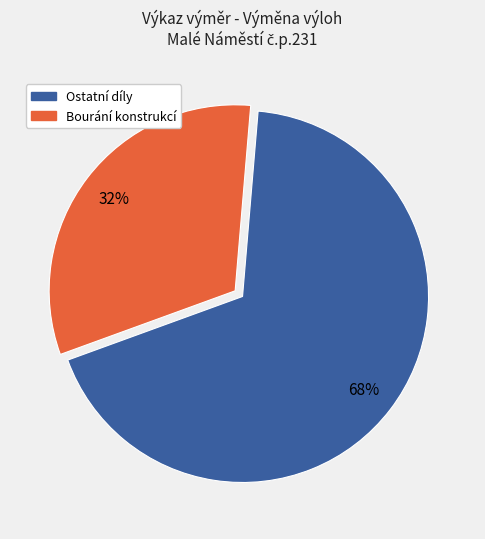

Is there any slice that represents more than half of the pie?

Yes